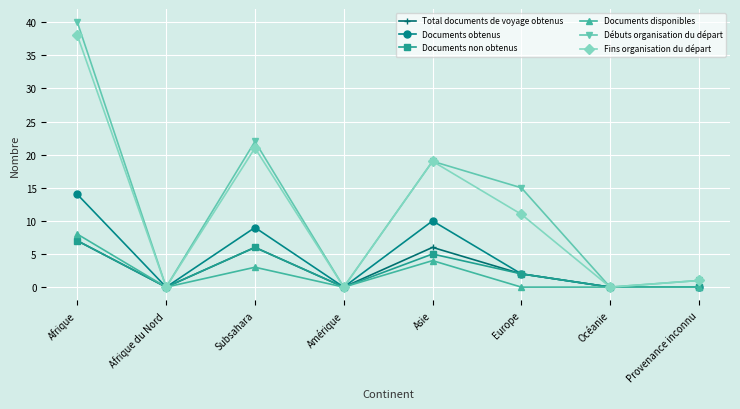

At which label does Documents obtenus first exceed 2?

Afrique